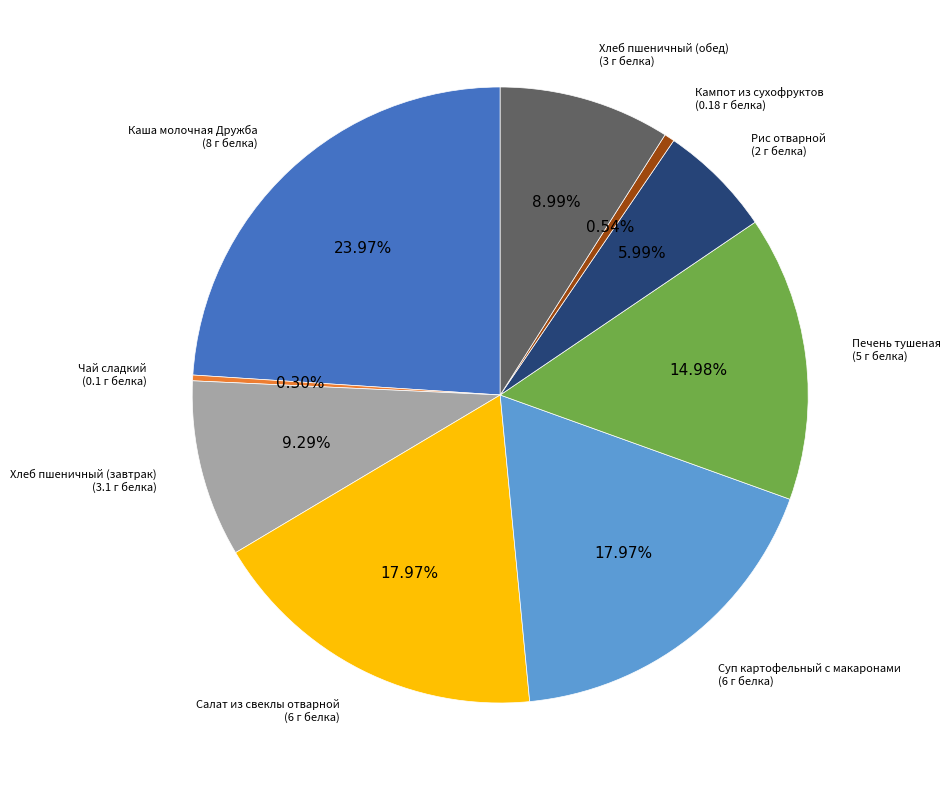

What percentage is the Хлеб пшеничный (завтрак) slice, to the nearest percent?

9%